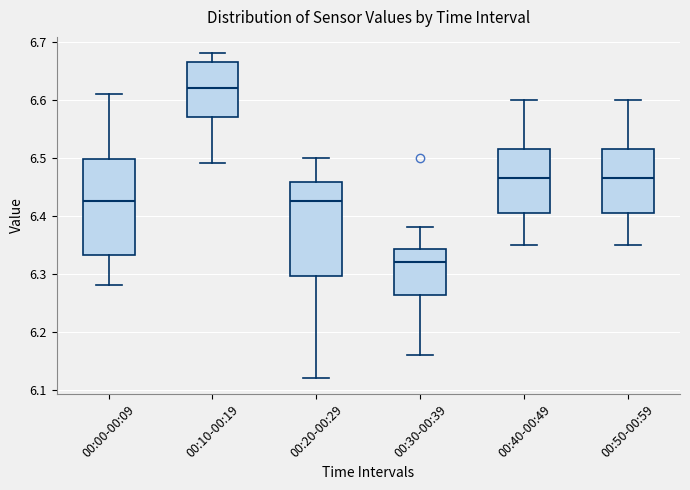

Where does the lower whisker of the box for 00:10-00:19 end on the y-axis? The values are not printed on the chart, so give them approximately, as read against the axis.

6.49